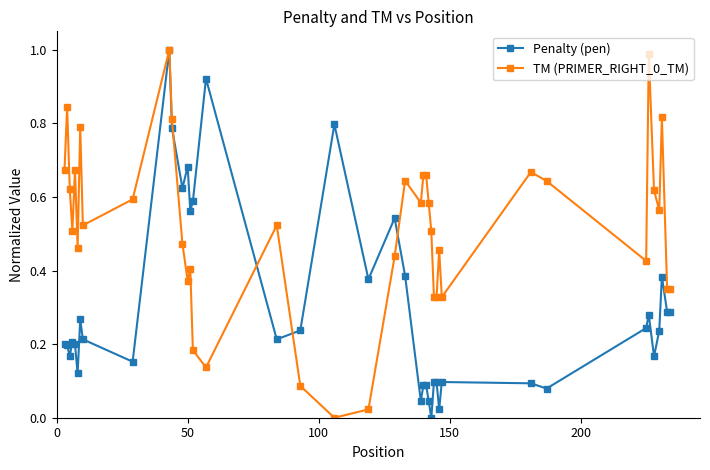

True or false: TM (PRIMER_RIGHT_0_TM) has more than 0 points higher than both neighbors.

True